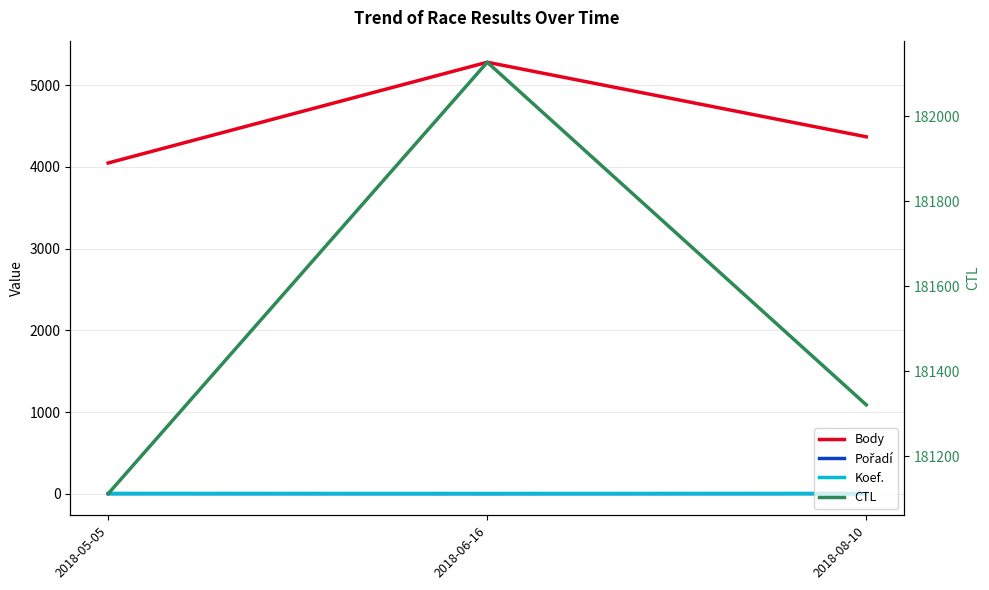

Read the Pořadí value at 2018-06-16.

2